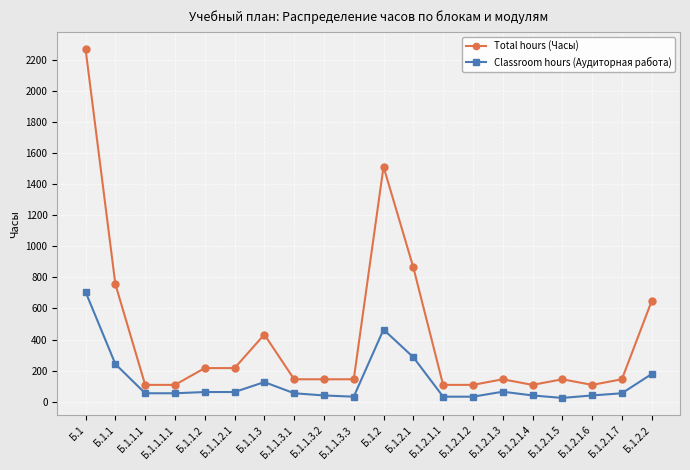

What is the difference between the maximum and minimum values in the Classroom hours (Аудиторная работа) series?

682